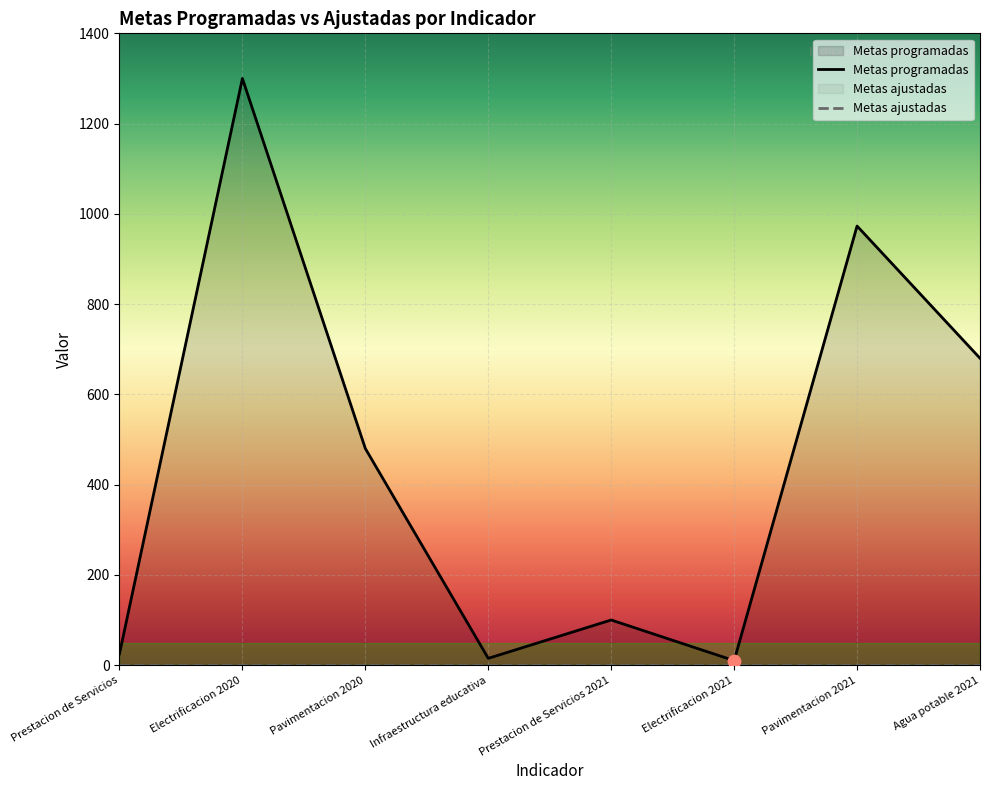

What is the change in value from Infraestructura educativa to Prestacion de Servicios 2021?

+85